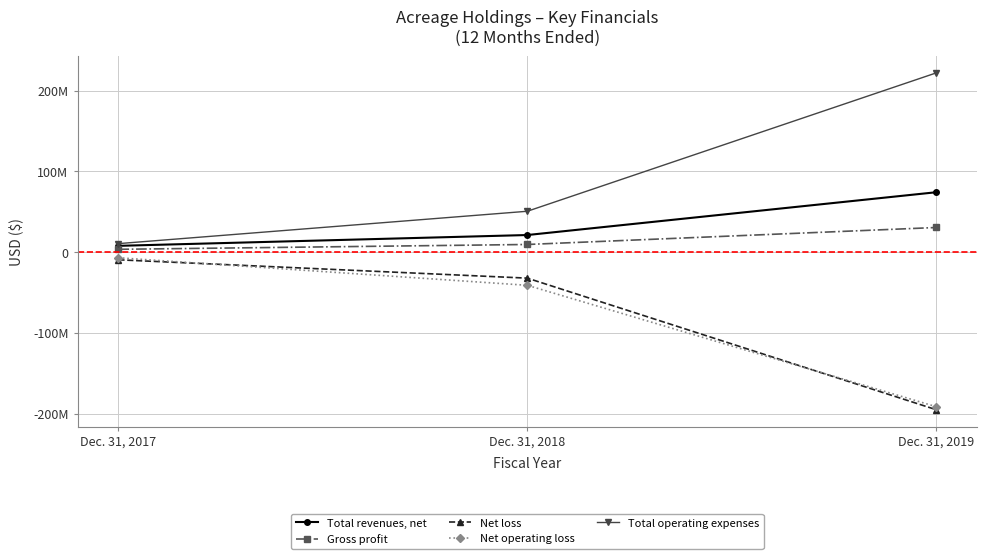

Is the value of Net operating loss at Dec. 31, 2018 greater than the value of Net loss at Dec. 31, 2018?

No